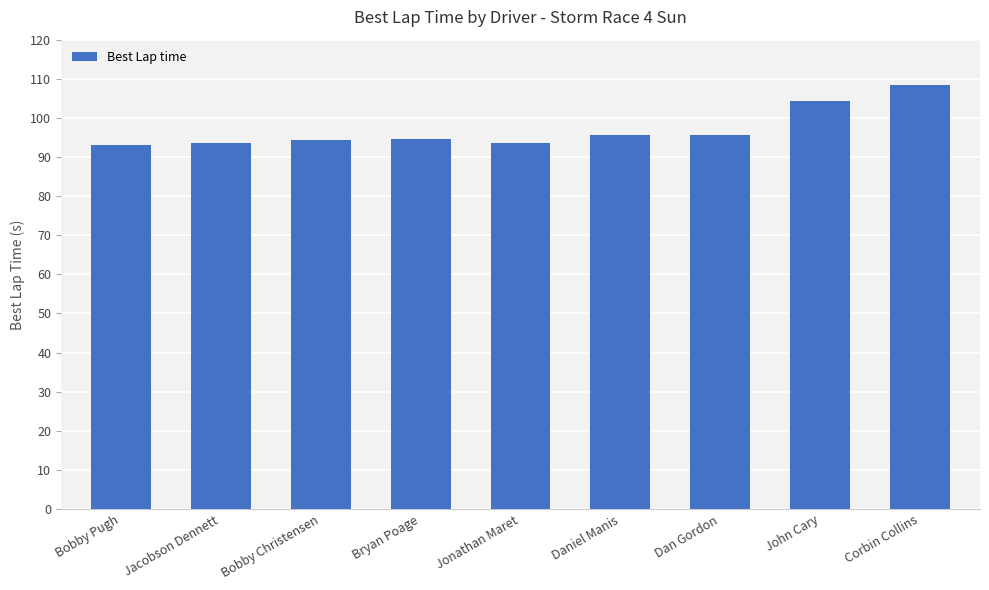

What is the change in value from Jonathan Maret to Dan Gordon?

+2.0